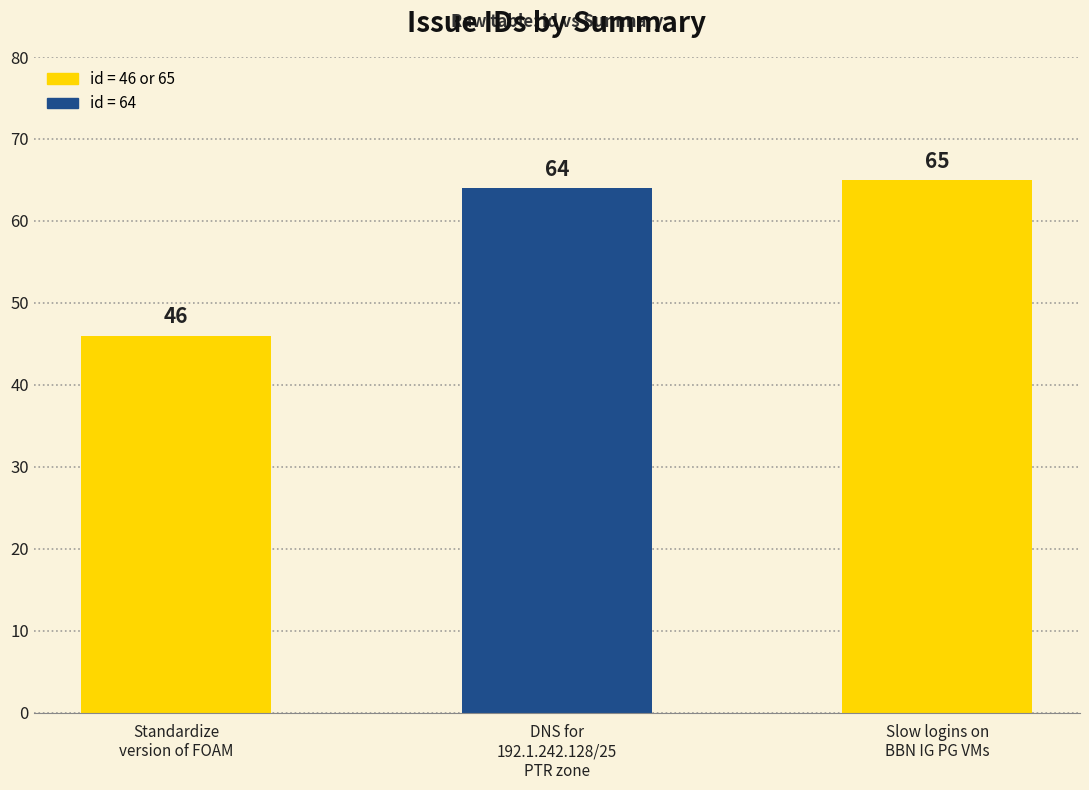

Is it true that the value at DNS for
192.1.242.128/25
PTR zone is 64?

True